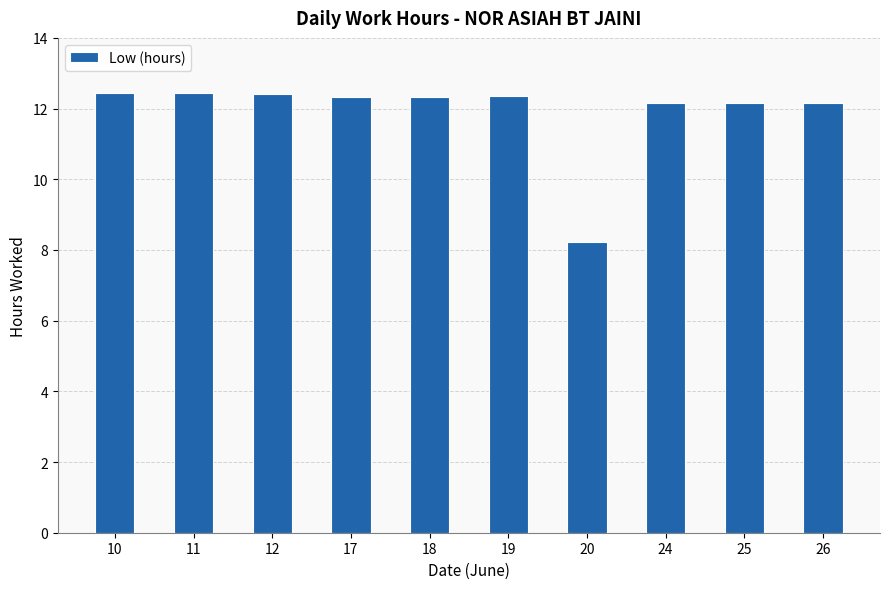

Between 17 and 20, which is larger?

17